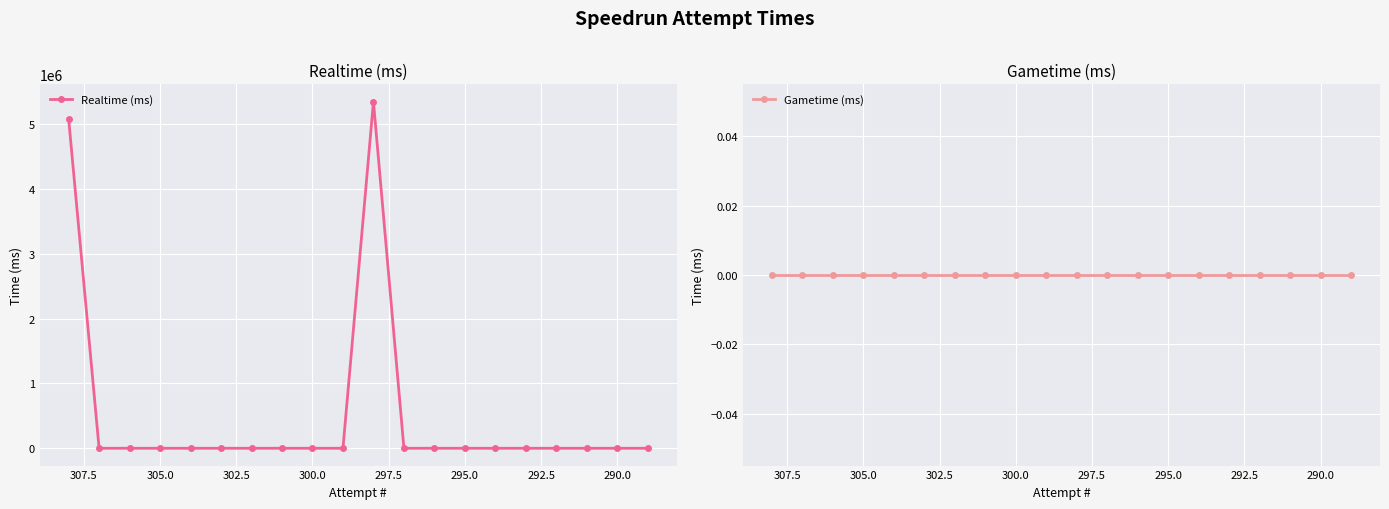

How many data points in Realtime (ms) are above 0?

2